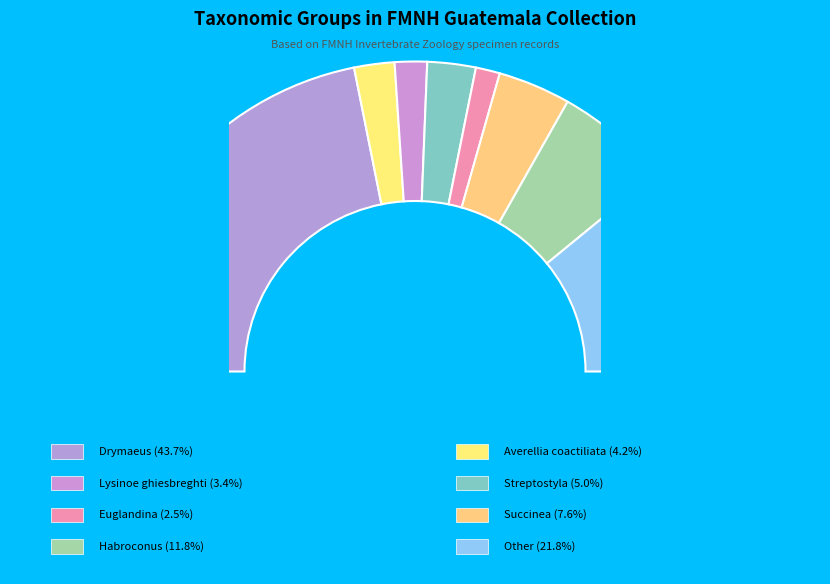

Is there a majority slice in this chart?

No